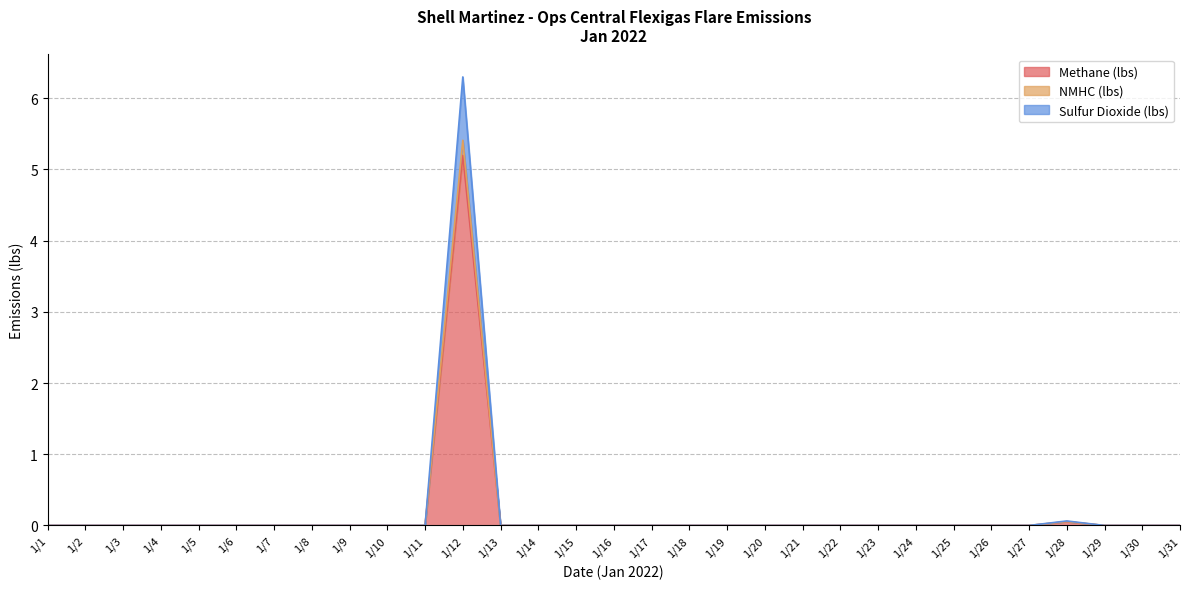

At how many categories does at least one series exceed 1?

1